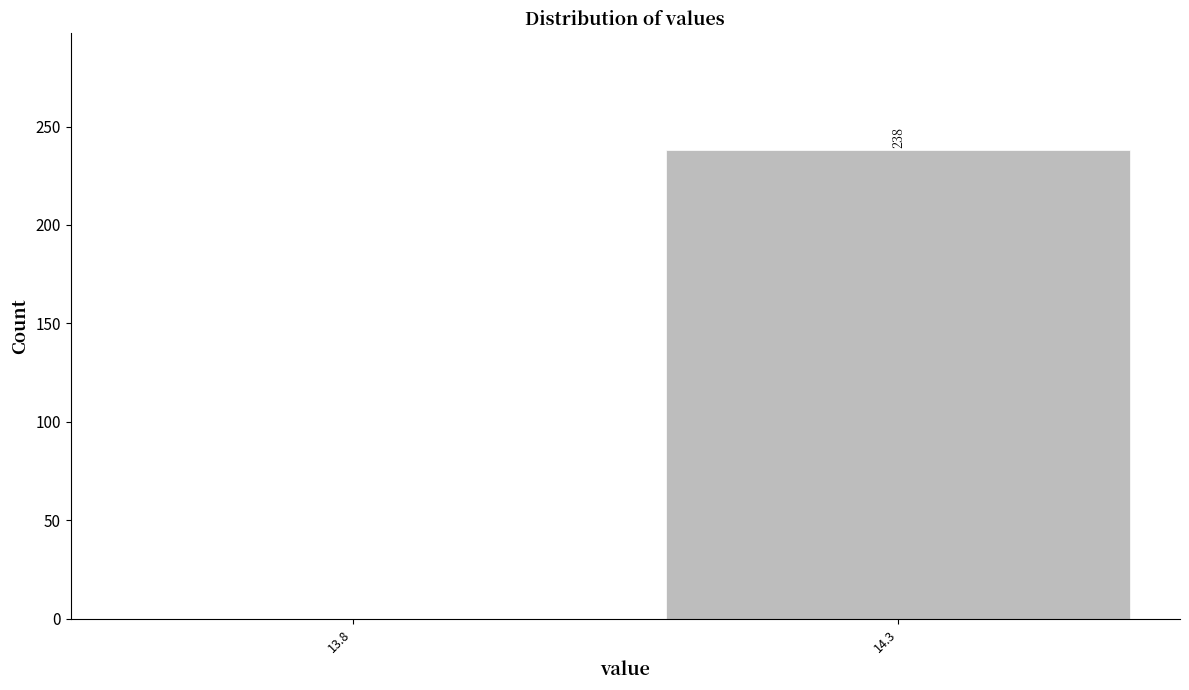

Reading left to right, extract all data points from this chart.

13.8=0	14.3=238